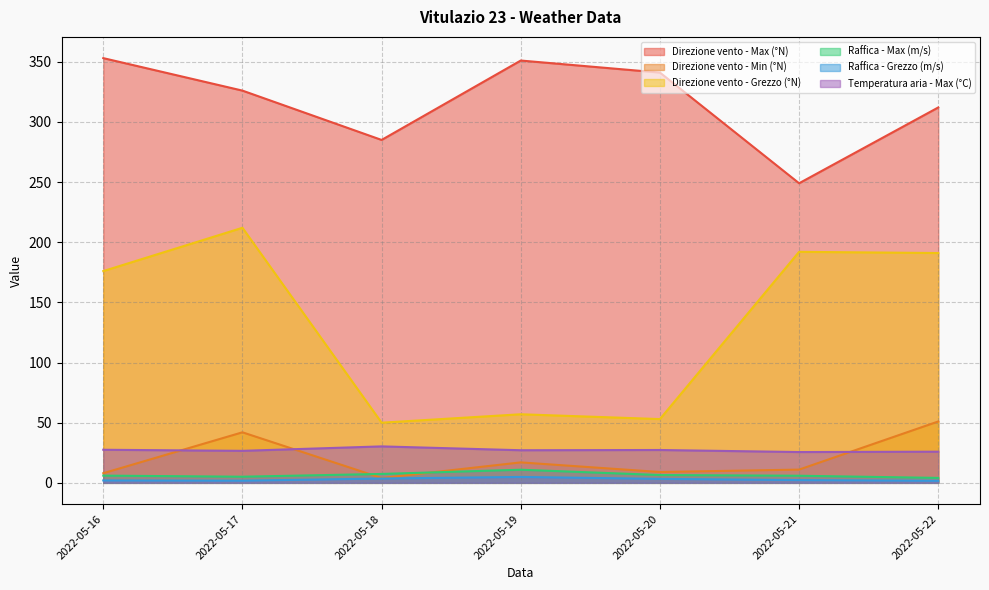

Does the chart display data point markers on the line(s)?

No